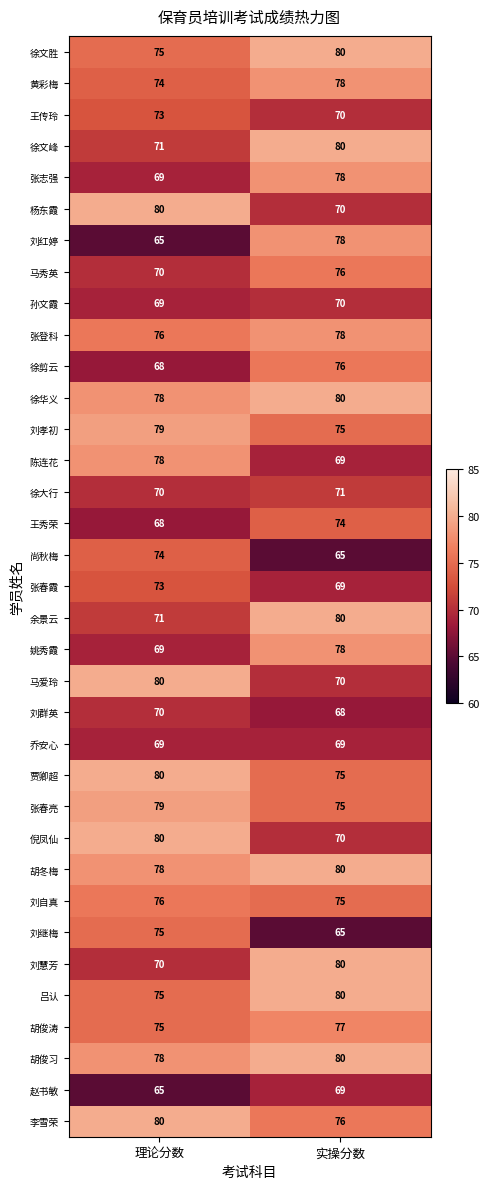

Which series has the widest spread of values?

刘红婷